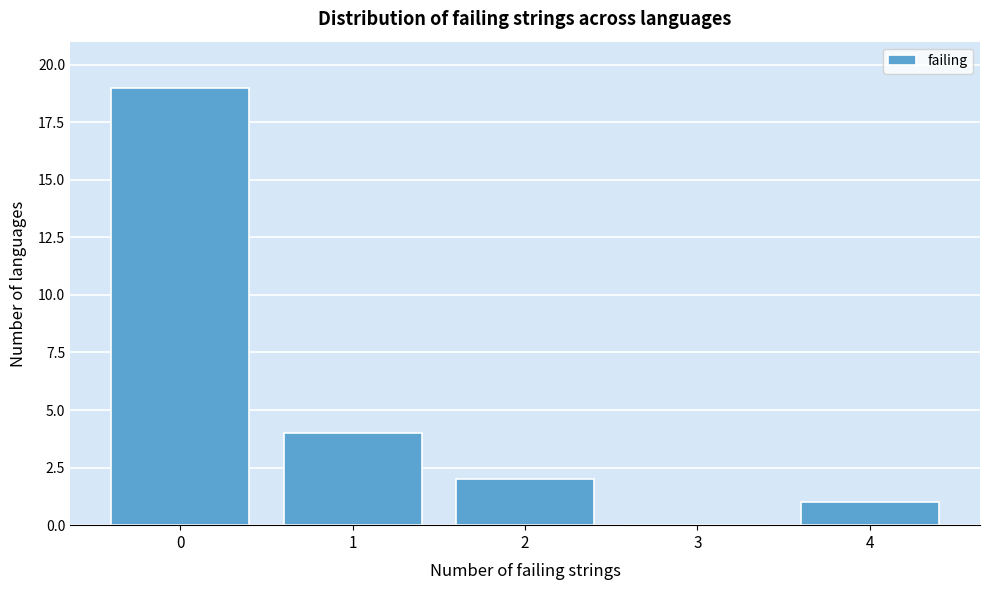

Reading left to right, list all the values displayed in this chart.

0=19	1=4	2=2	3=0	4=1